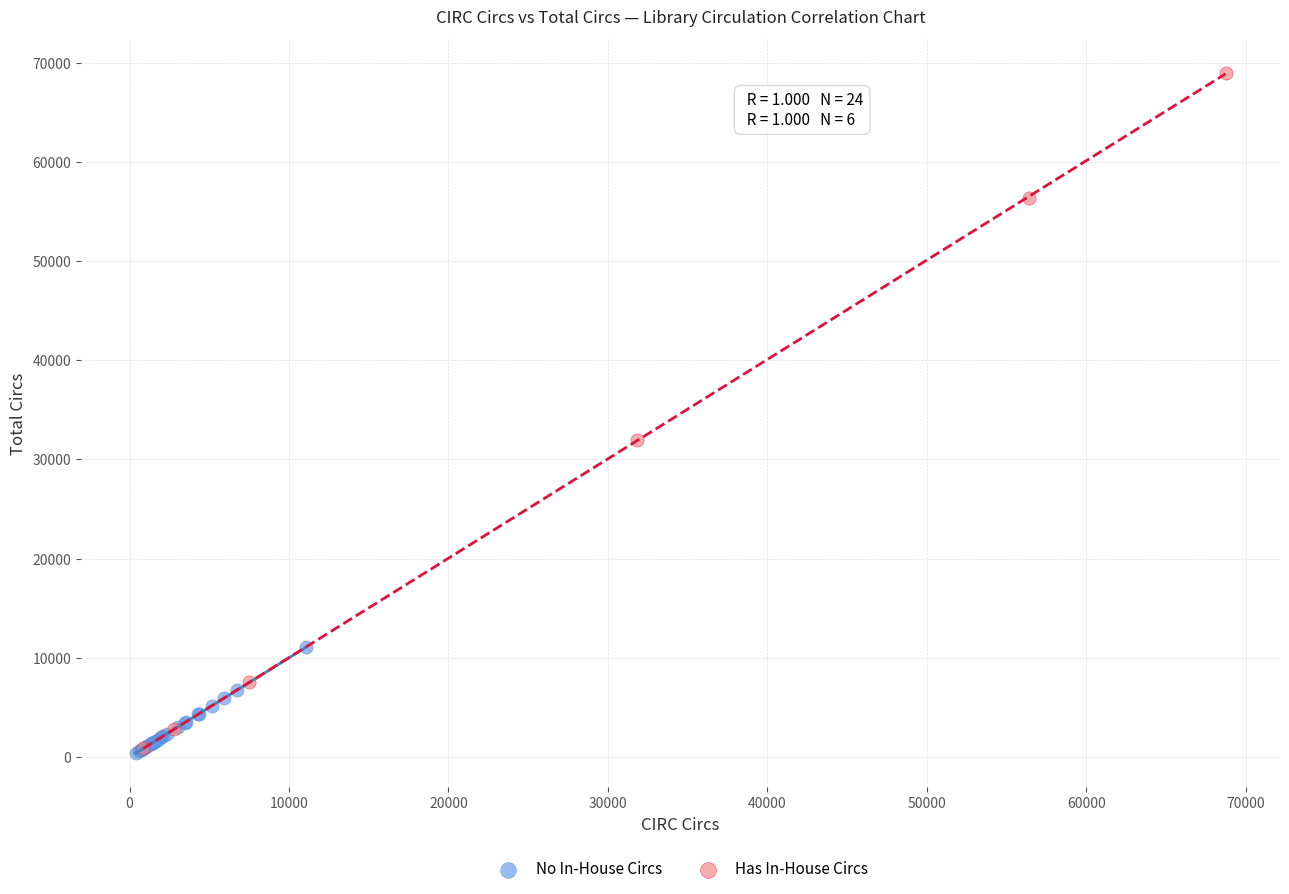

Which series has the widest spread of Y values?

Has In-House Circs